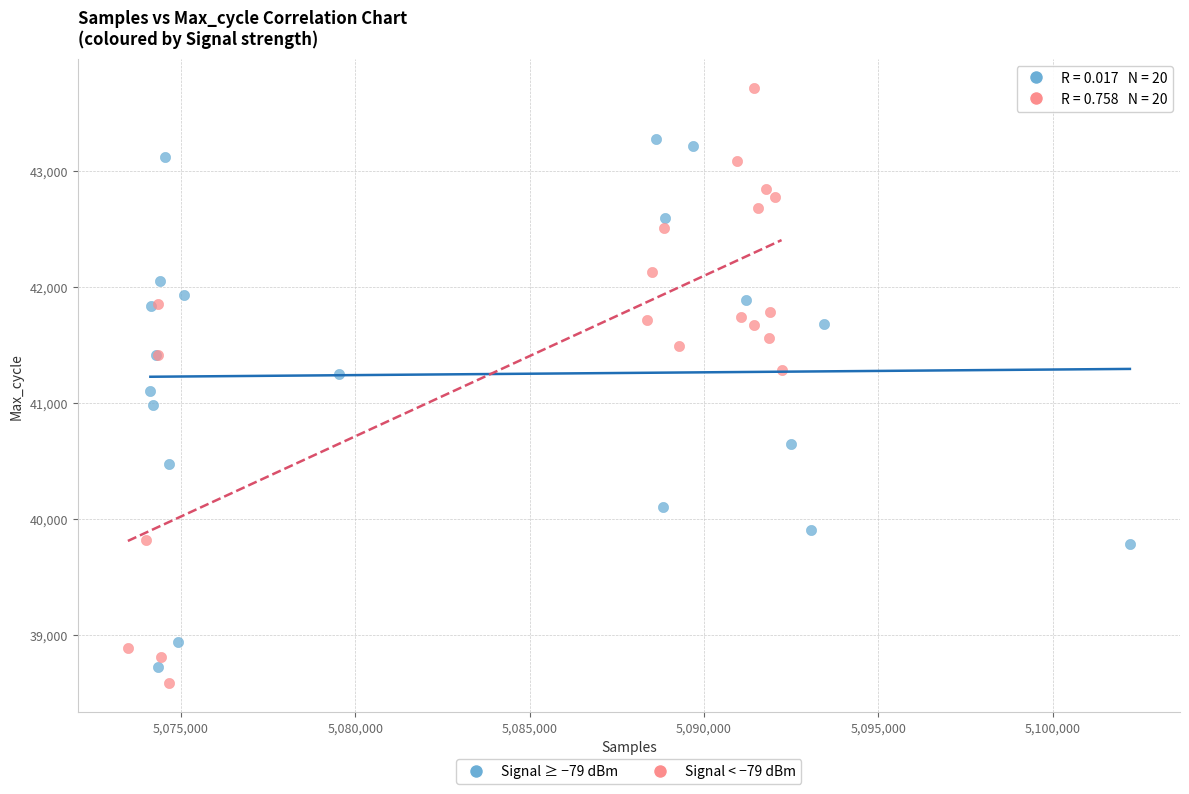

Which series reaches the maximum Y coordinate?

Signal < −79 dBm